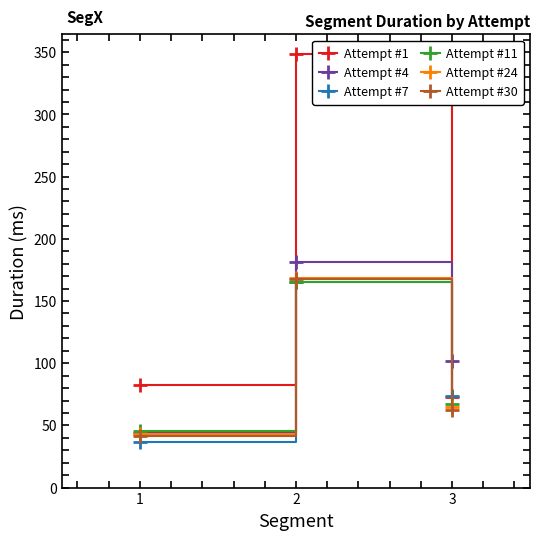

What is the maximum value for Attempt #30?

167.3